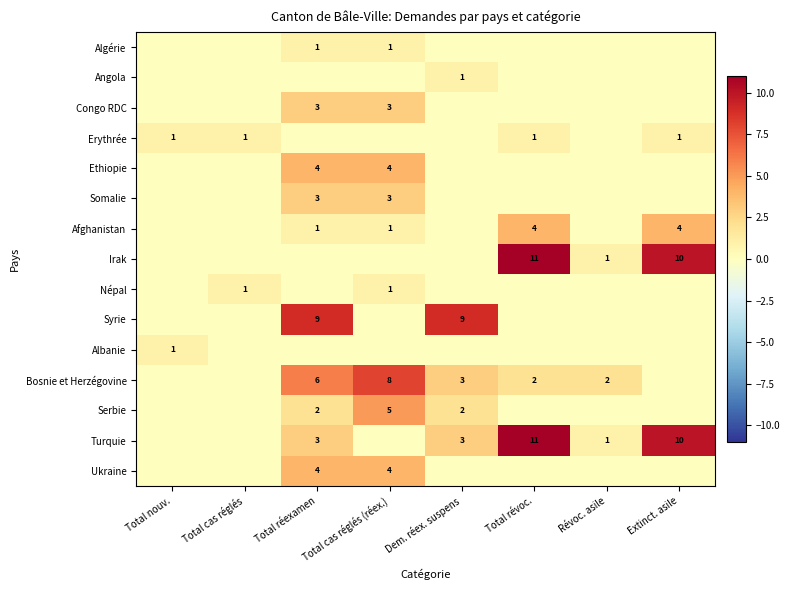

What is the total value across all series at Total cas réglés?

2